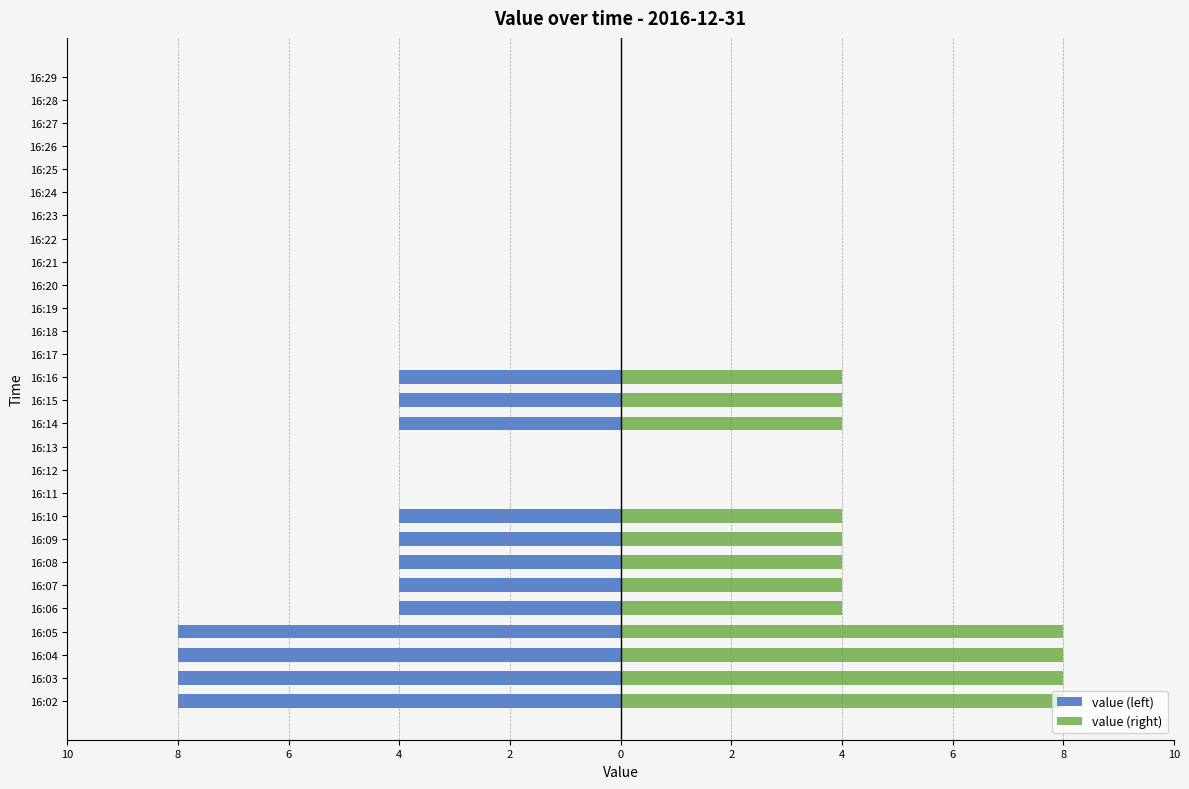

The value of value (right) at 16:28 is 4. True or false?

False